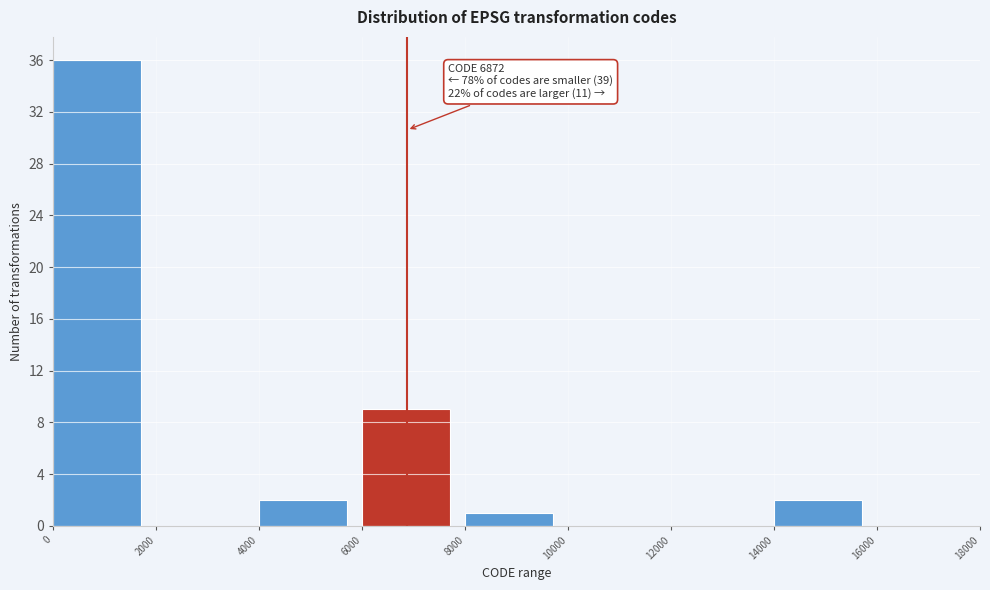

Which range on the x-axis has the tallest bar?

0 to 2000